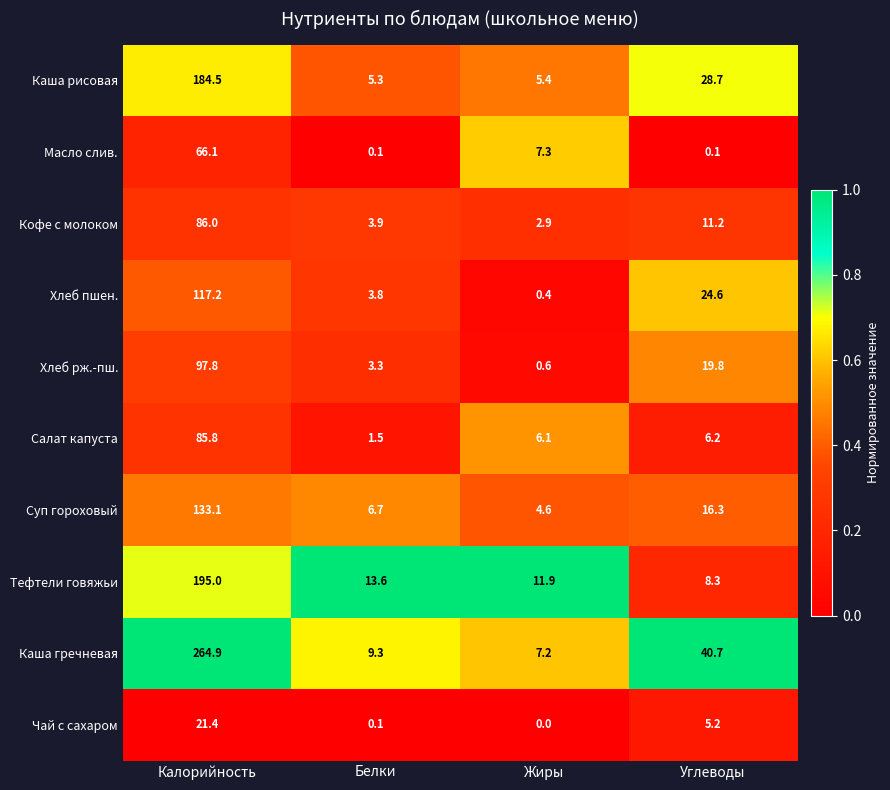

Which series changed the most between Калорийность and Жиры?

Каша гречневая